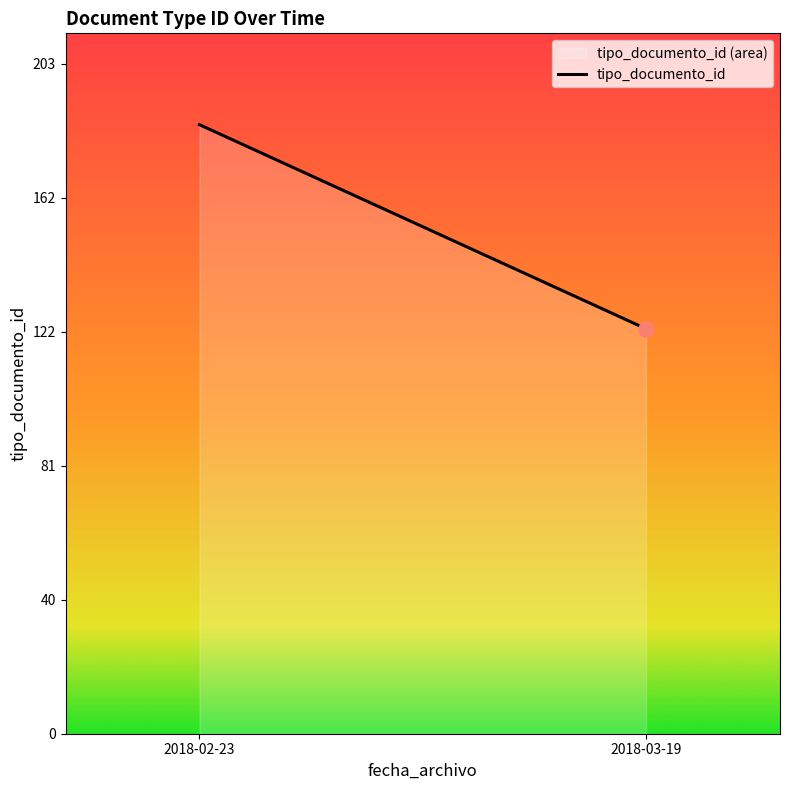

What is the change in value from 2018-02-23 to 2018-03-19?

-62